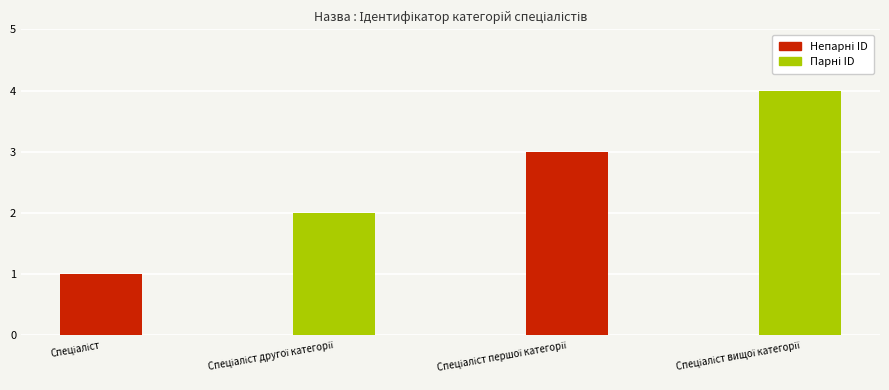

What is the greatest value displayed?

4